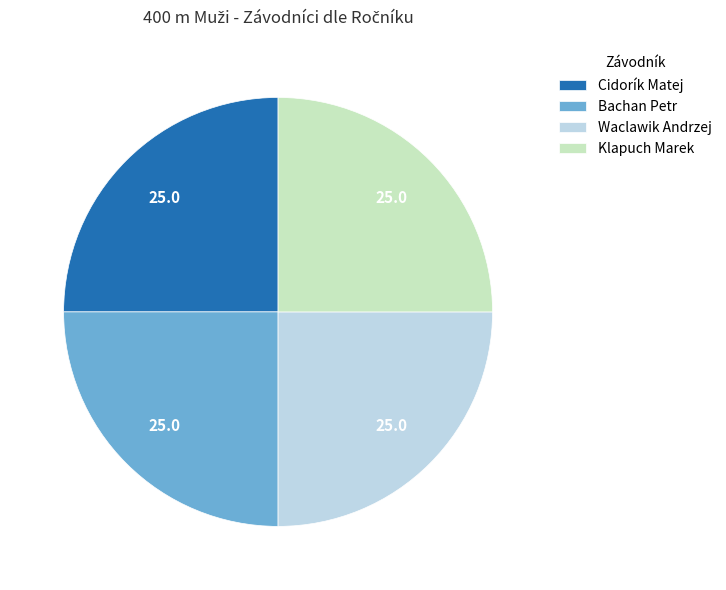

Approximately how many times larger is the value at Klapuch Marek compared to Bachan Petr?

1.0